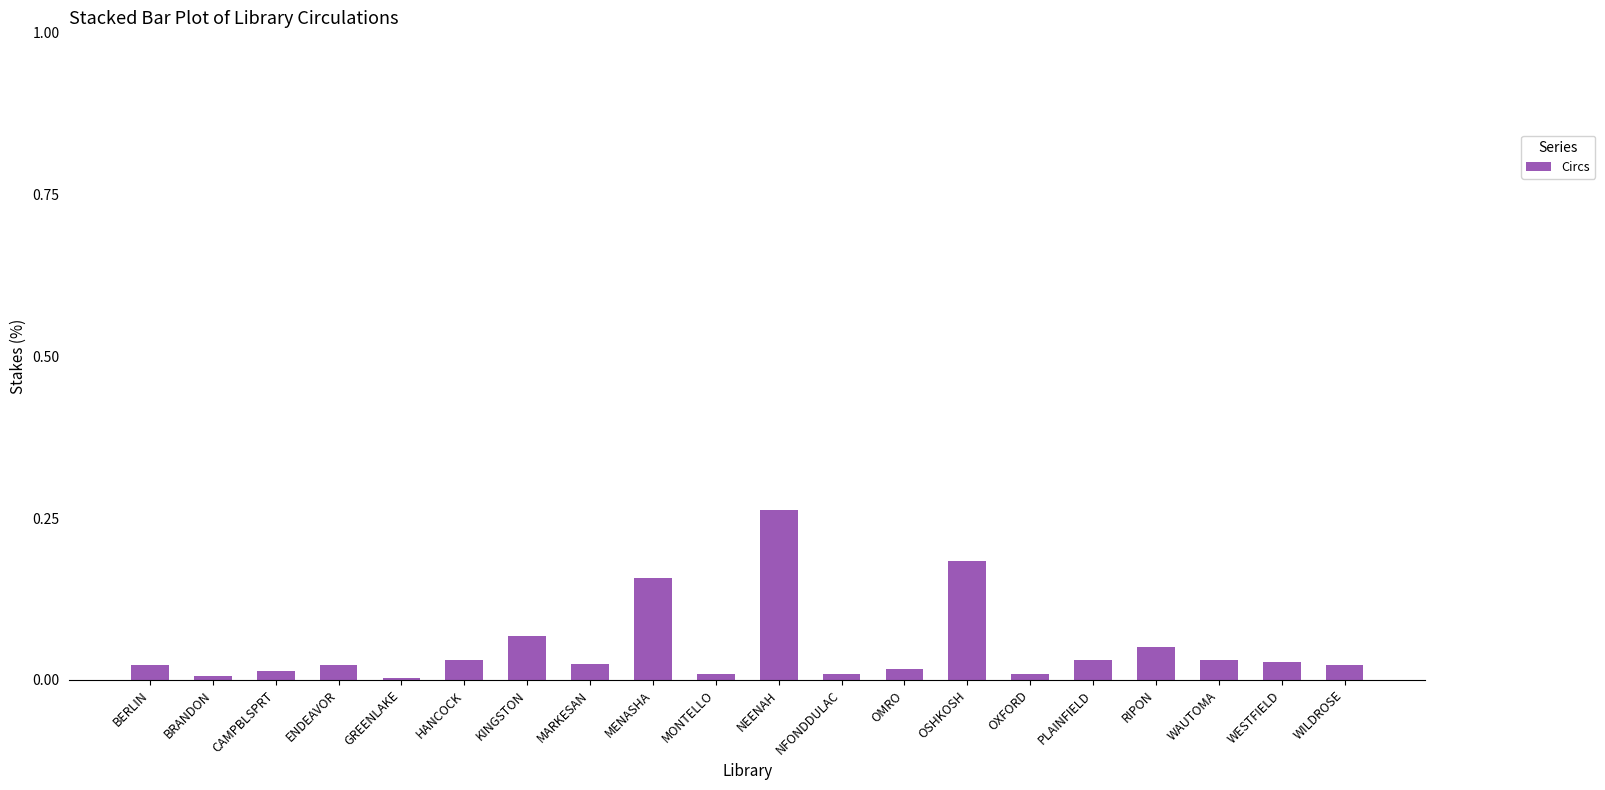

The chart shows a value of 0.0 at MARKESAN. True or false?

True